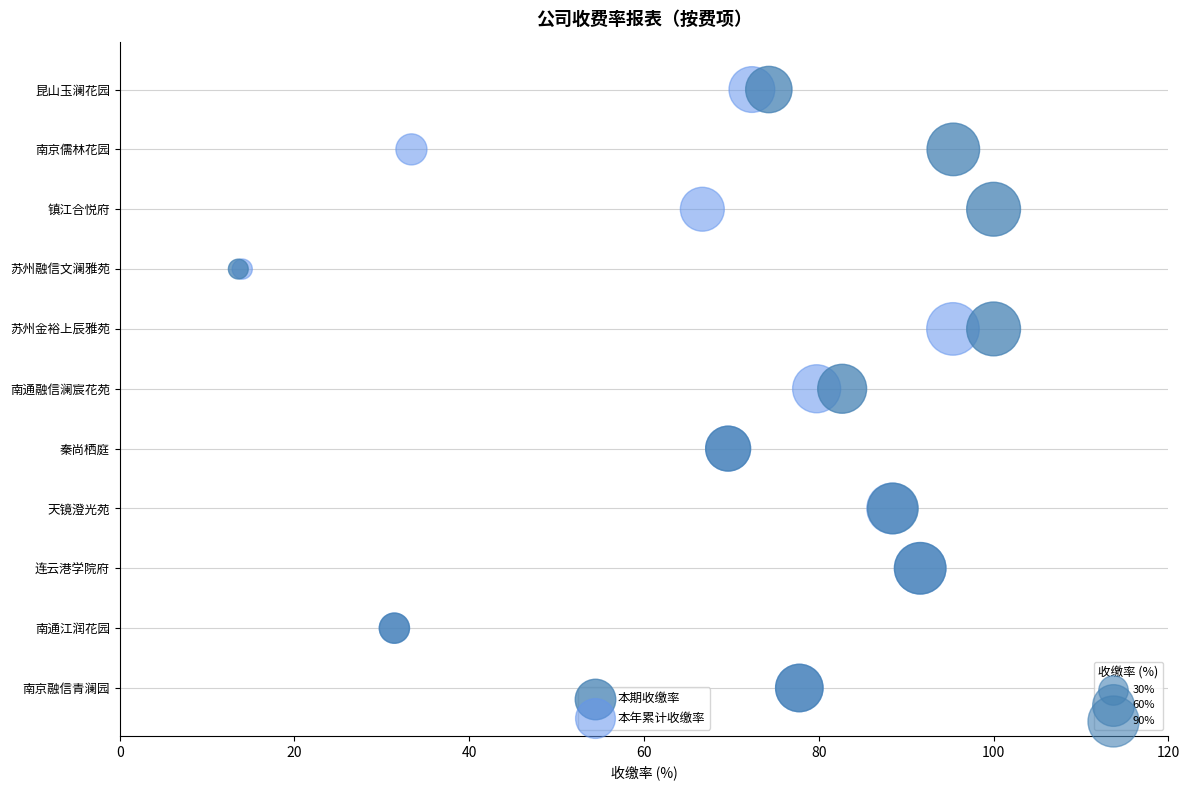

What are all the series names shown in the legend?

本期收缴率, 本年累计收缴率